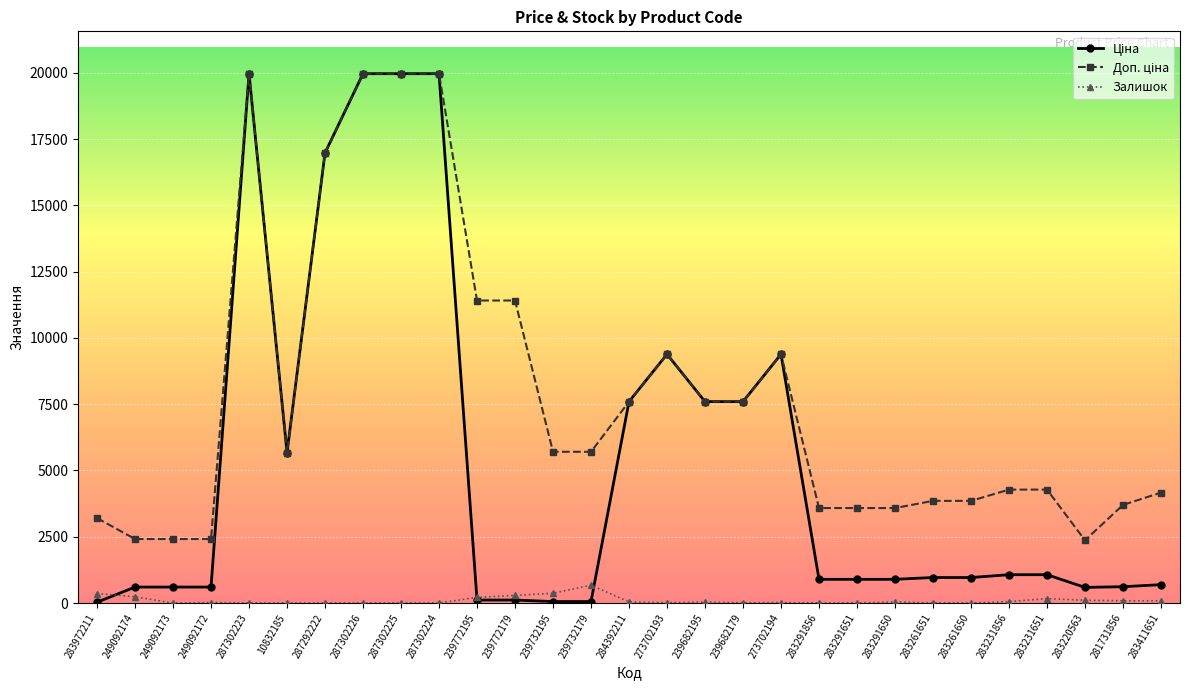

What is the sum of the Залишок values at 284392211 and 283972211?

403.0